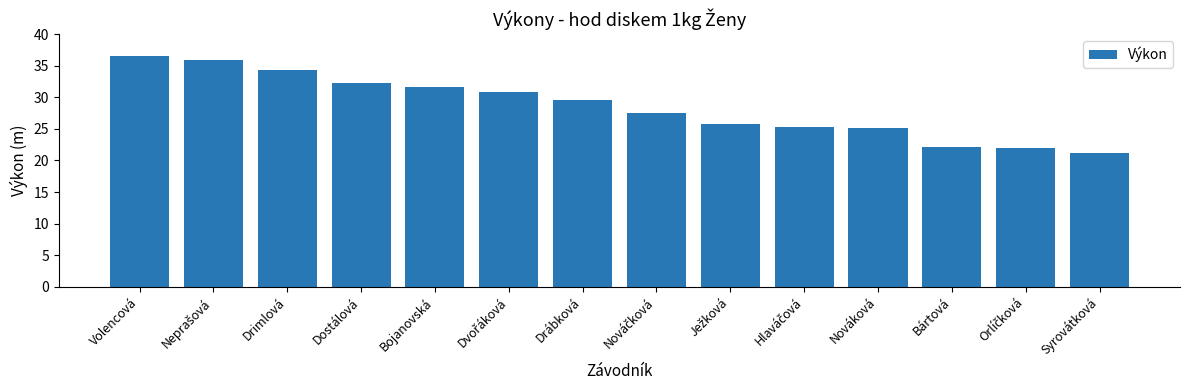

True or false: the data shows 21.1 at Syrovátková.

True